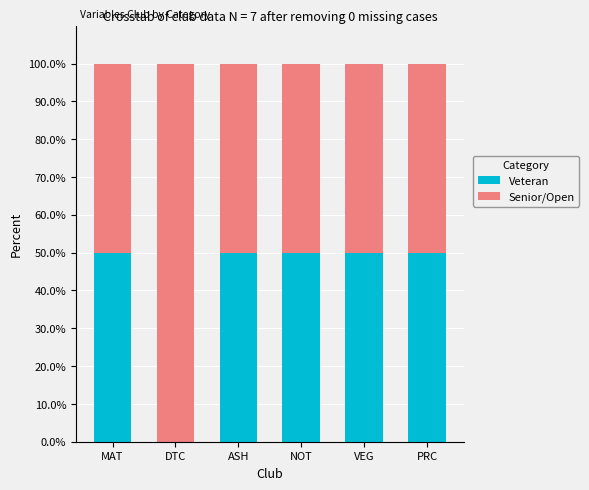

What is the maximum value for Veteran?

50